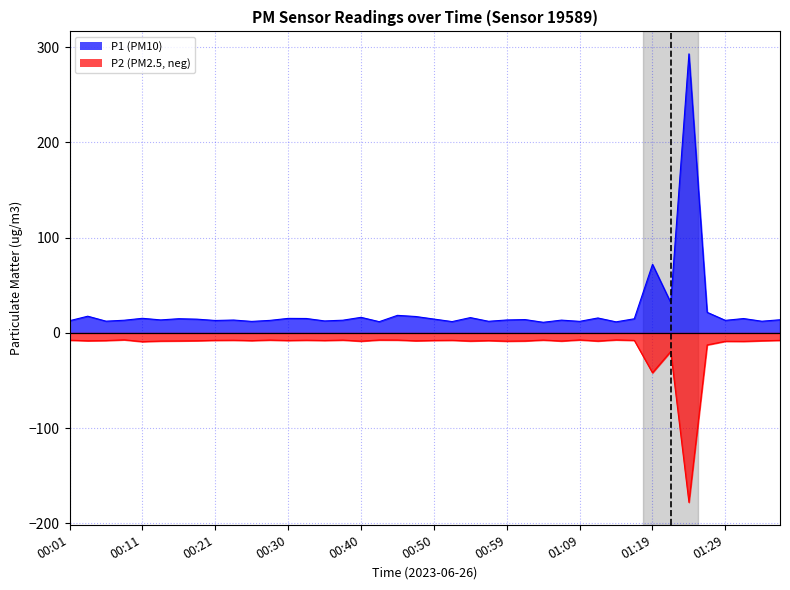

What is the minimum value for P2?

-177.9